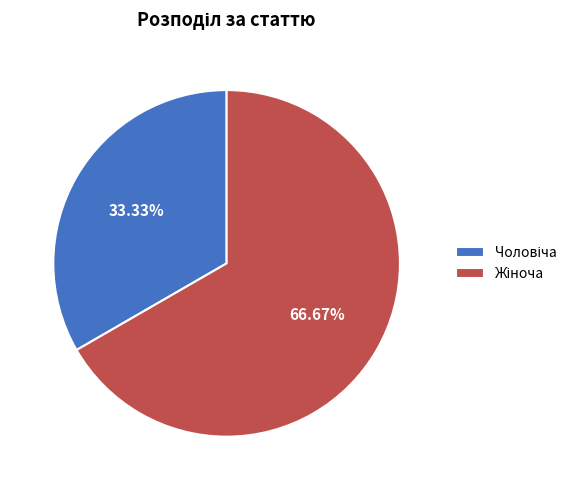

Is there any slice that represents more than half of the pie?

Yes